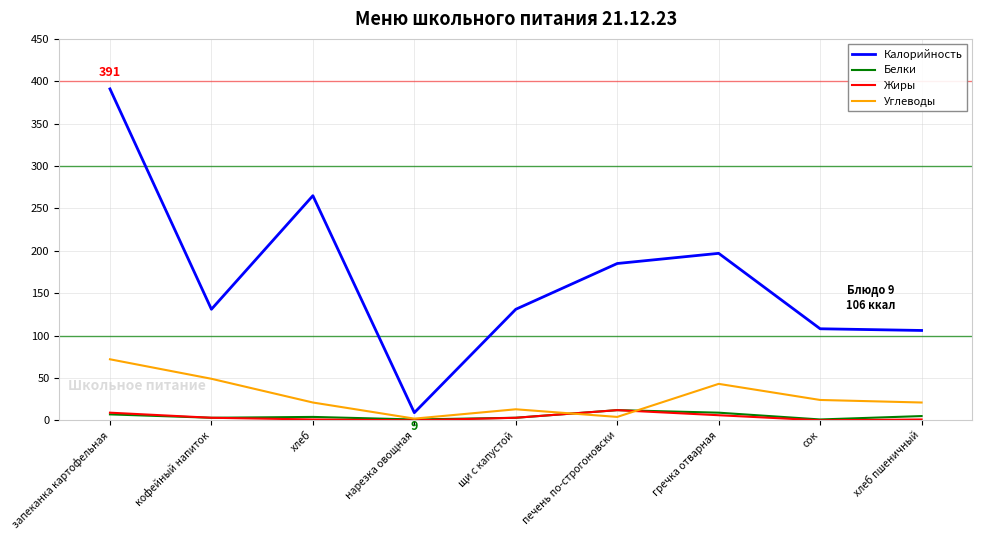

How many distinct data groups are displayed?

4